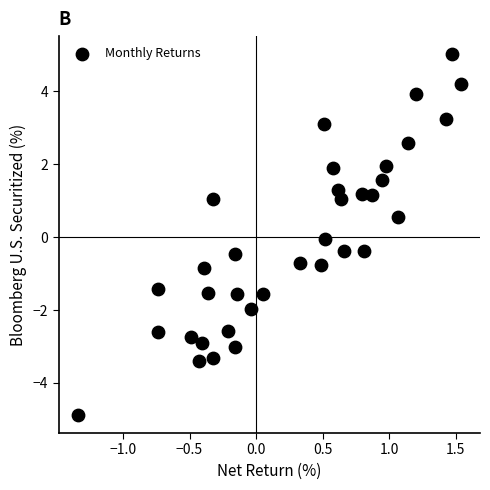

What is the range of Y values (max minus min)?

9.9